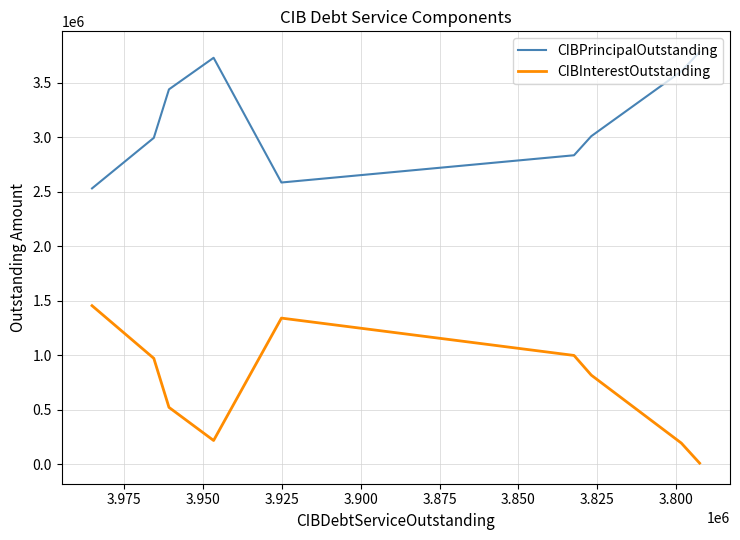

True or false: CIBInterestOutstanding and CIBPrincipalOutstanding cross at least once.

False